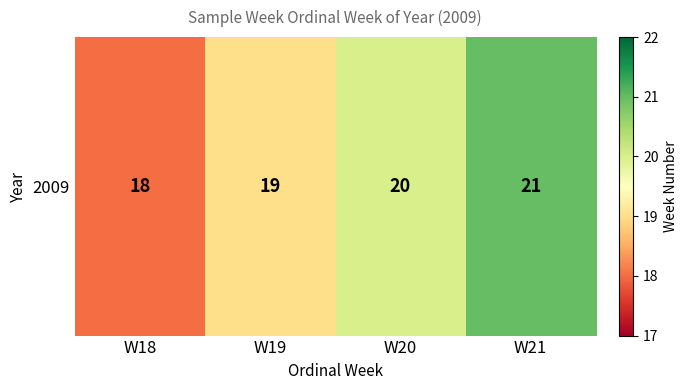

How many data points are above 20?

1